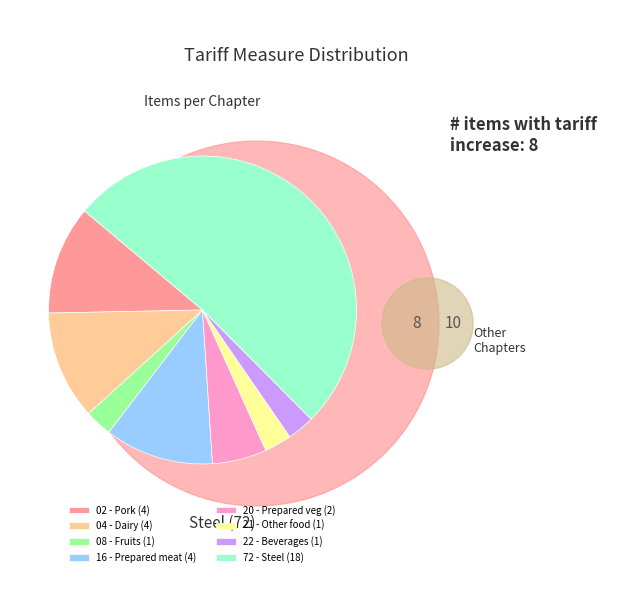

Is there a majority slice in this chart?

Yes